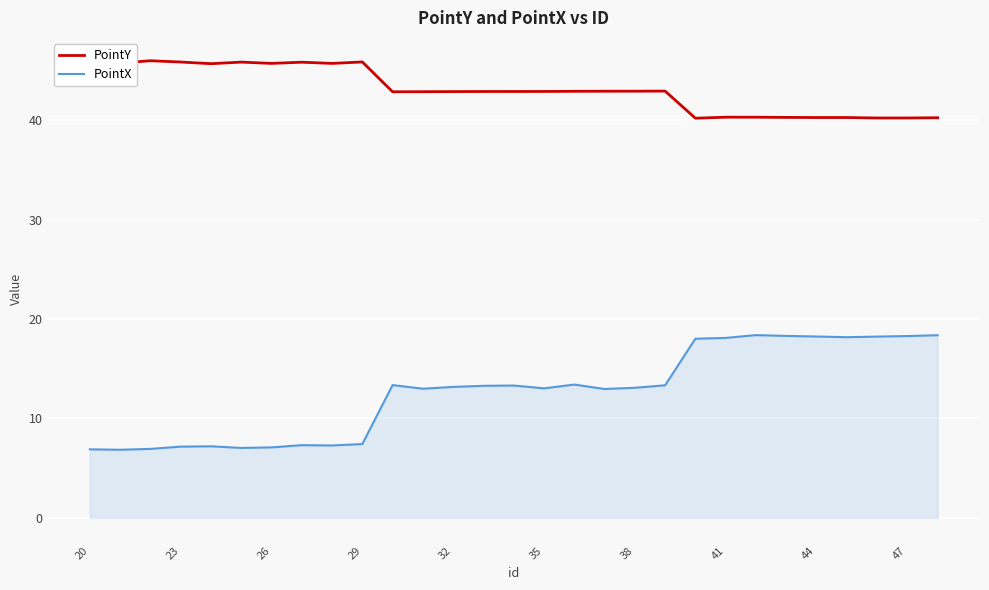

True or false: PointX and PointY cross at least once.

False